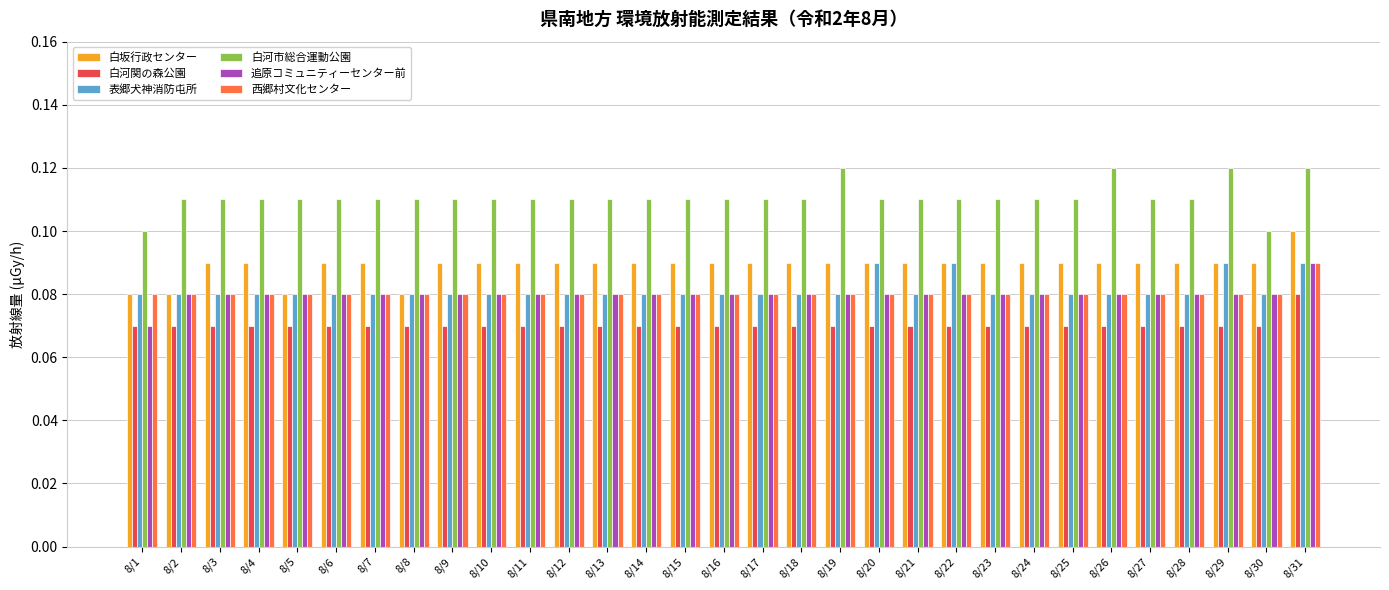

How many bars are there in each group?

6